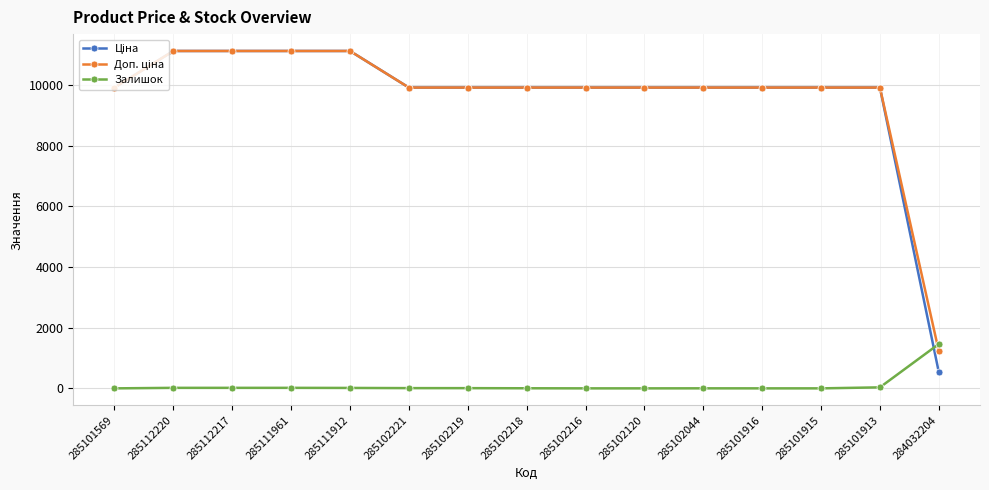

True or false: Залишок has a value of 0.0 at 285101916.

True